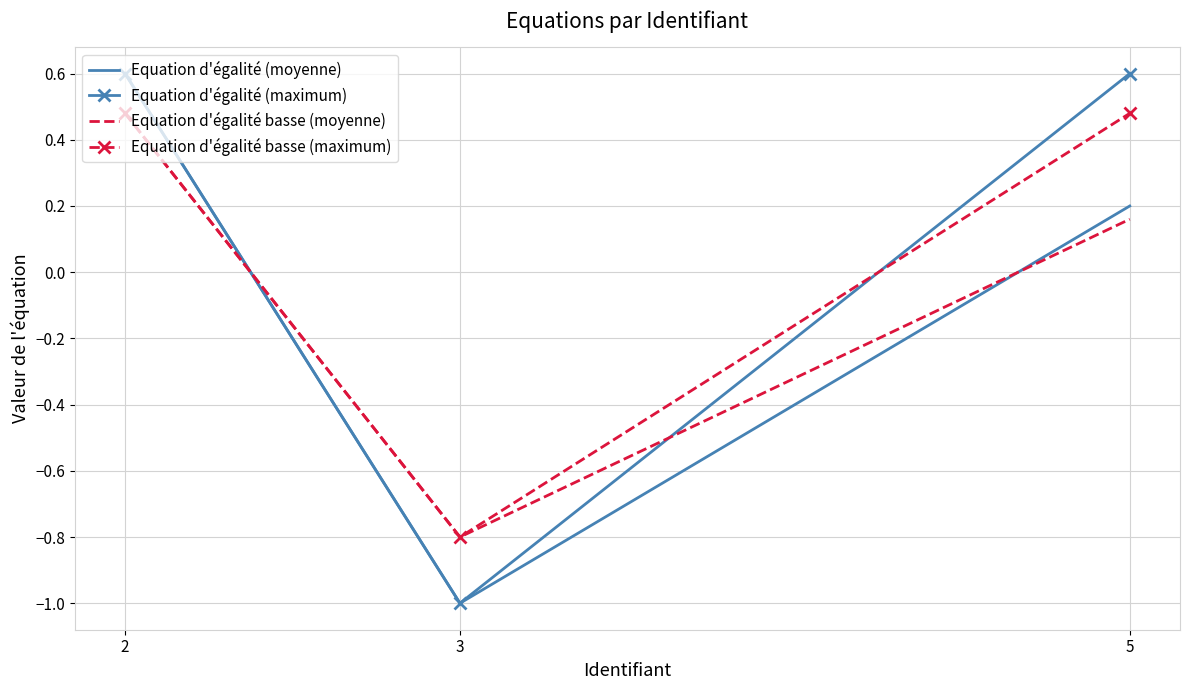

How many negative values does the Equation d'égalité (maximum) series have?

1